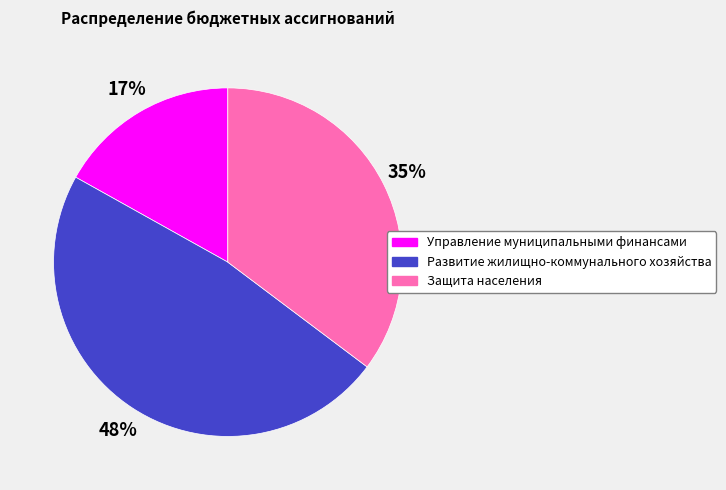

To the nearest percent, what is the combined percentage of Управление муниципальными финансами and Развитие жилищно-коммунального хозяйства?

65%